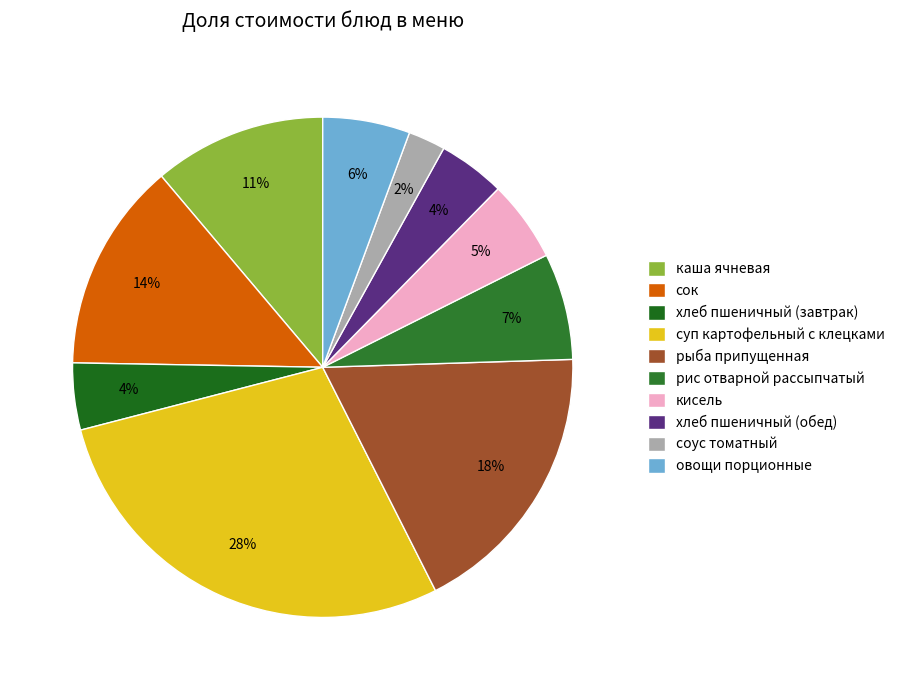

What percentage is NOT represented by кисель?

94.7%